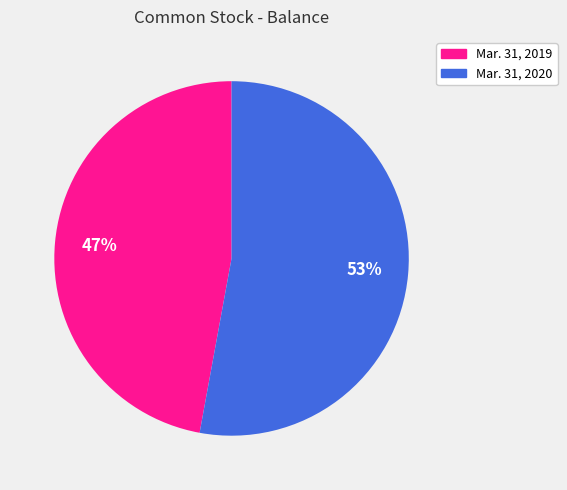

What percentage is the Mar. 31, 2020 slice, to the nearest percent?

53%